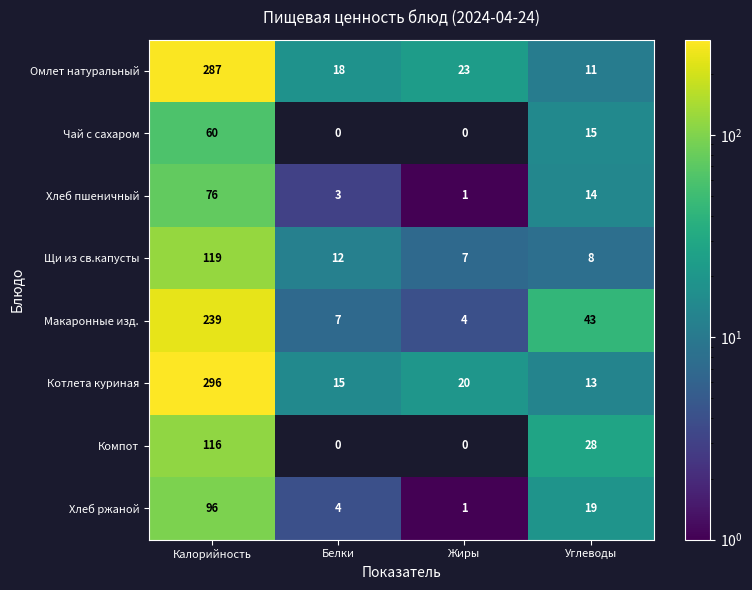

Between Калорийность and Углеводы, which series saw the biggest shift?

Котлета куриная